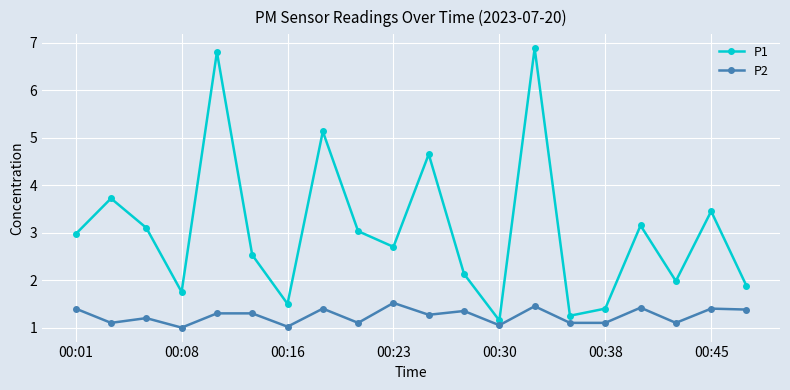

True or false: P1 and P2 intersect in this chart.

False